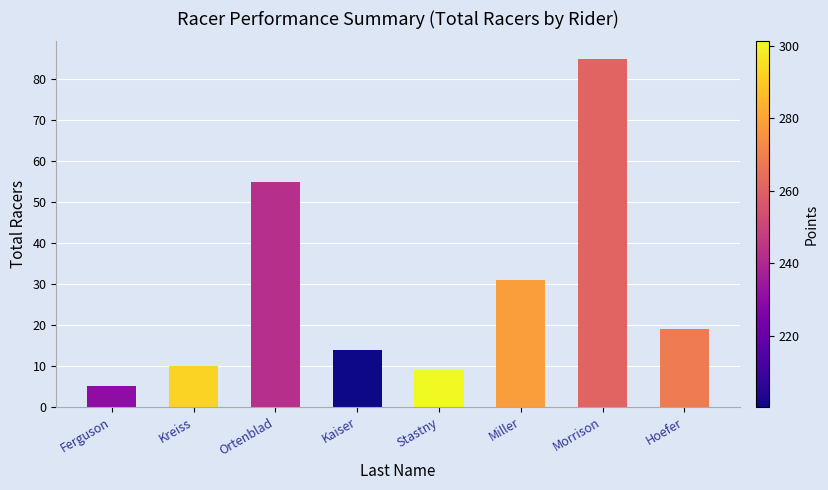

Is it true that the value at Stastny is 9?

True